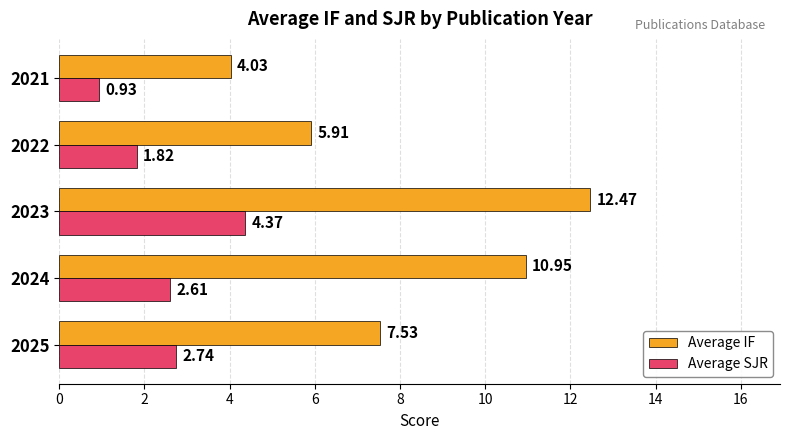

What is the average value of the Average SJR series?

2.5